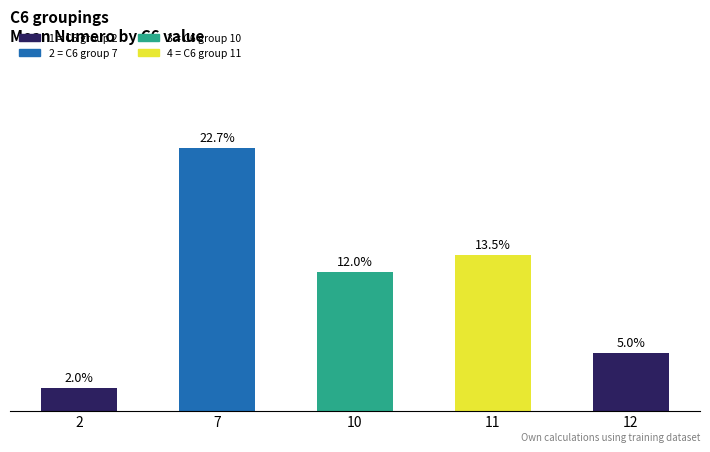

List the labels in order of value, largest first.

7, 11, 10, 12, 2